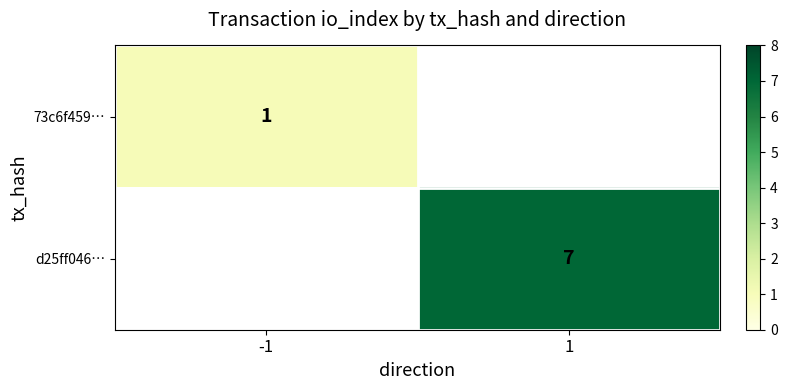

At which category does the chart reach its minimum across all series?

-1